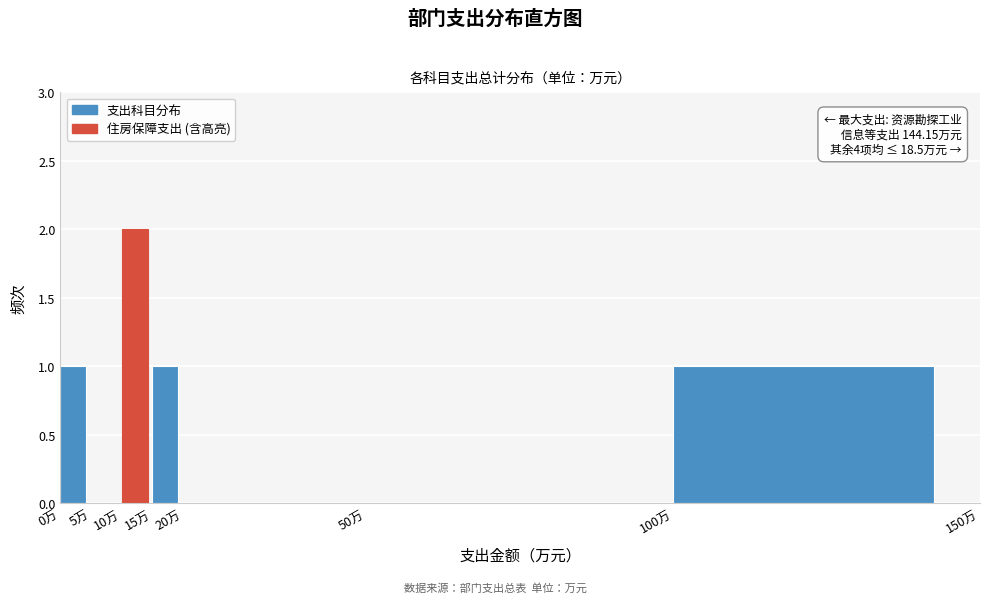

Over which range of the x-axis is the bar tallest?

10 to 15